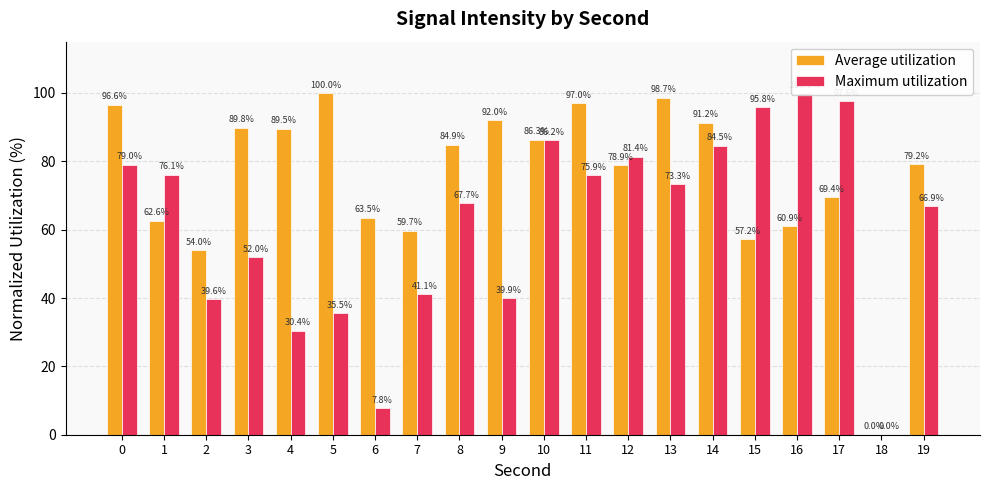

The Maximum utilization series shows 7.8 at 6. True or false?

True